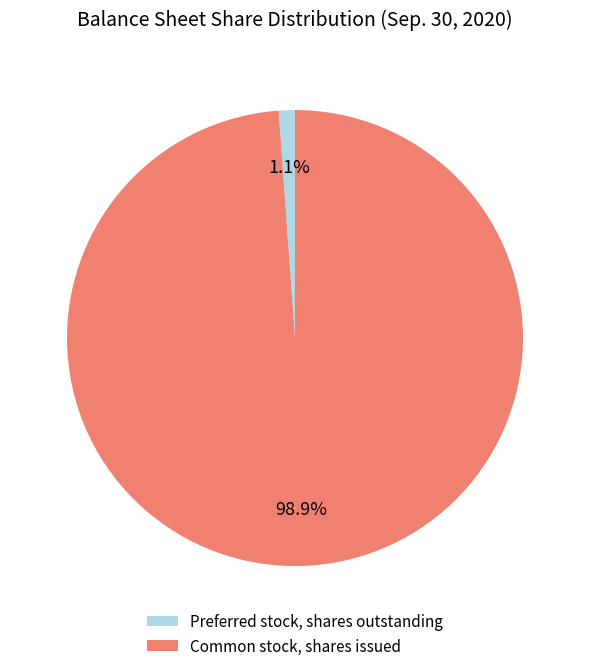

How many segments does this pie chart have?

2